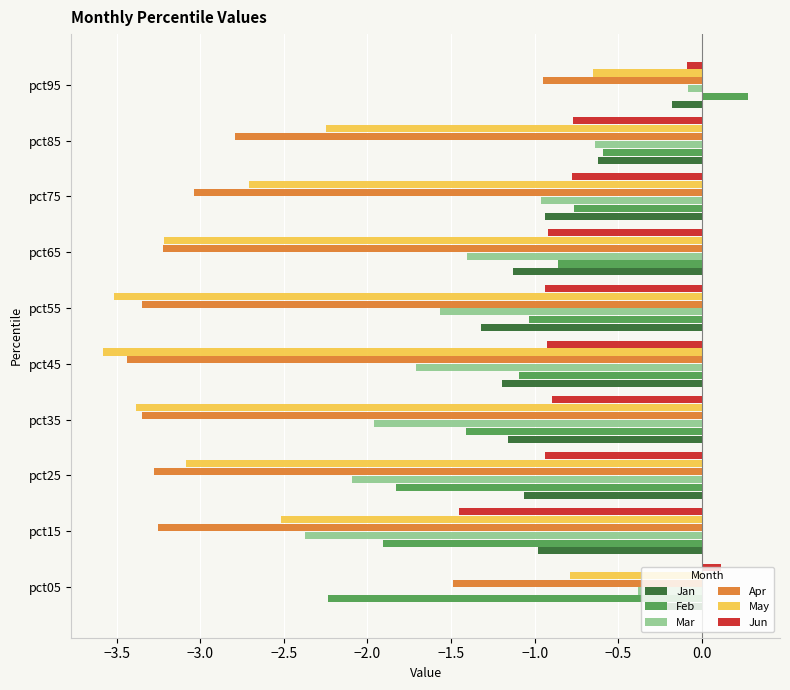

True or false: Jan has a value of -0.6 at pct85.

True